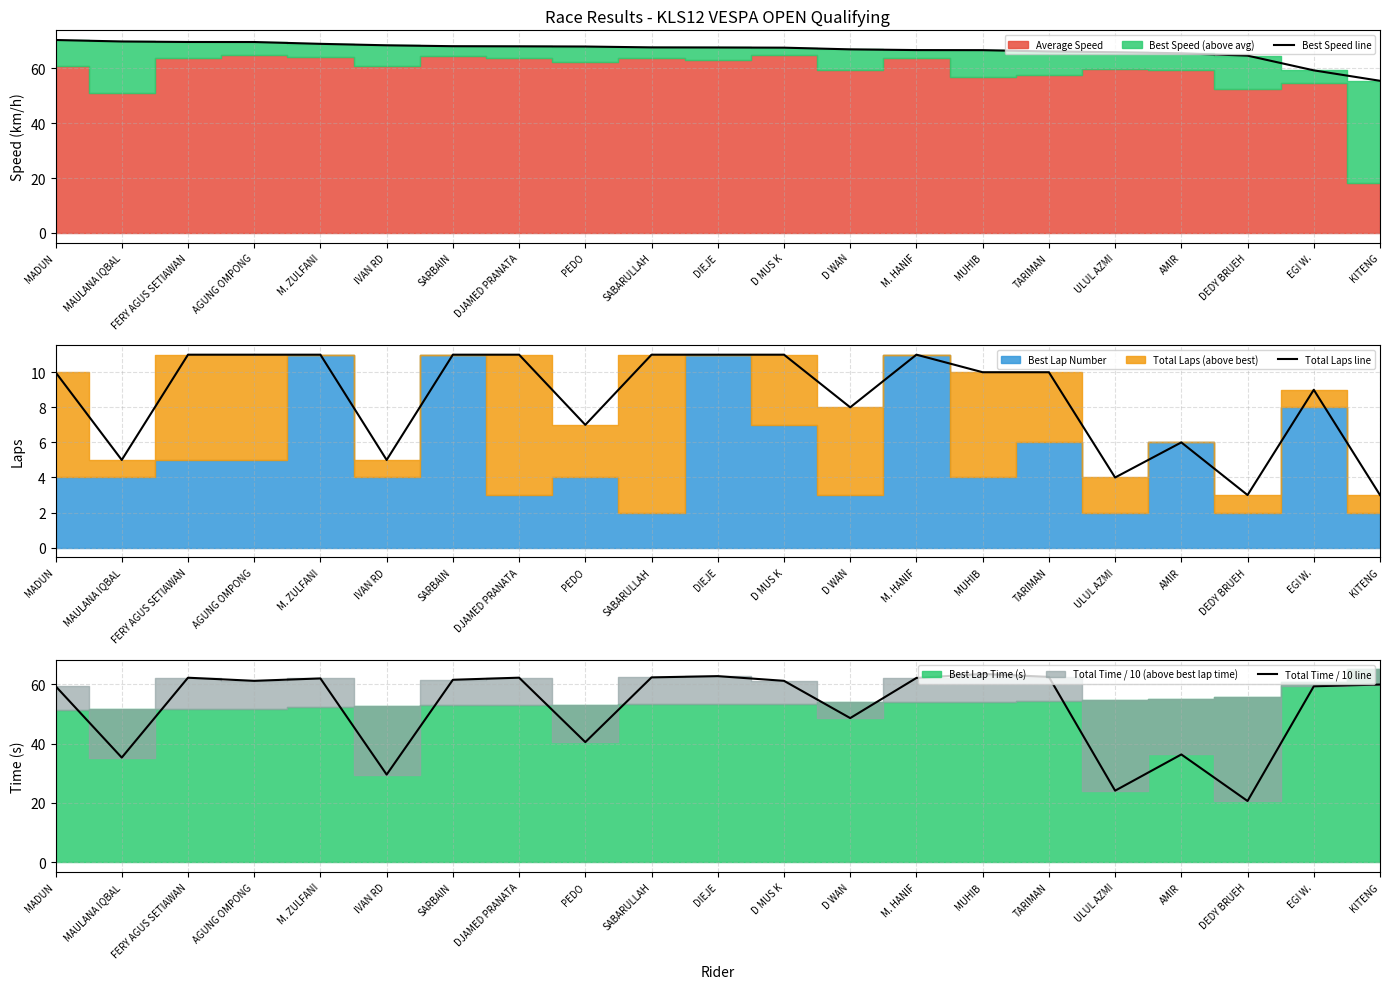

Which series ends up on top after the final intersection of Total Time / 10 line and Best Speed line?

Total Time / 10 line